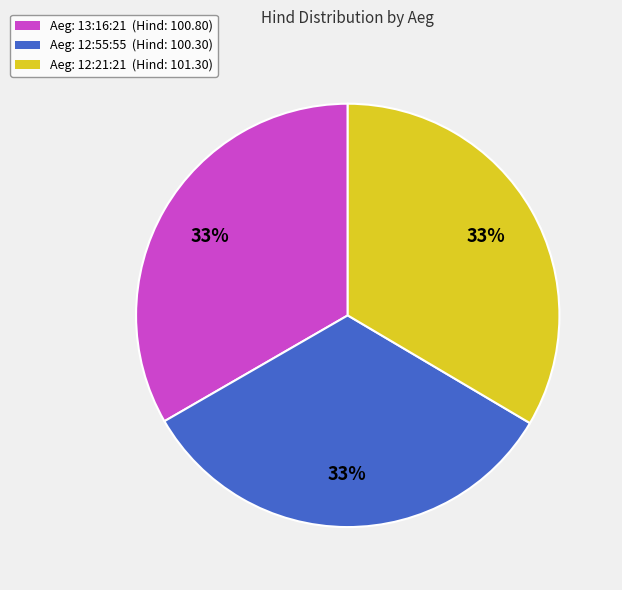

The Aeg: 13:16:21 (Hind: 100.80) slice represents 40% of the pie. True or false?

False